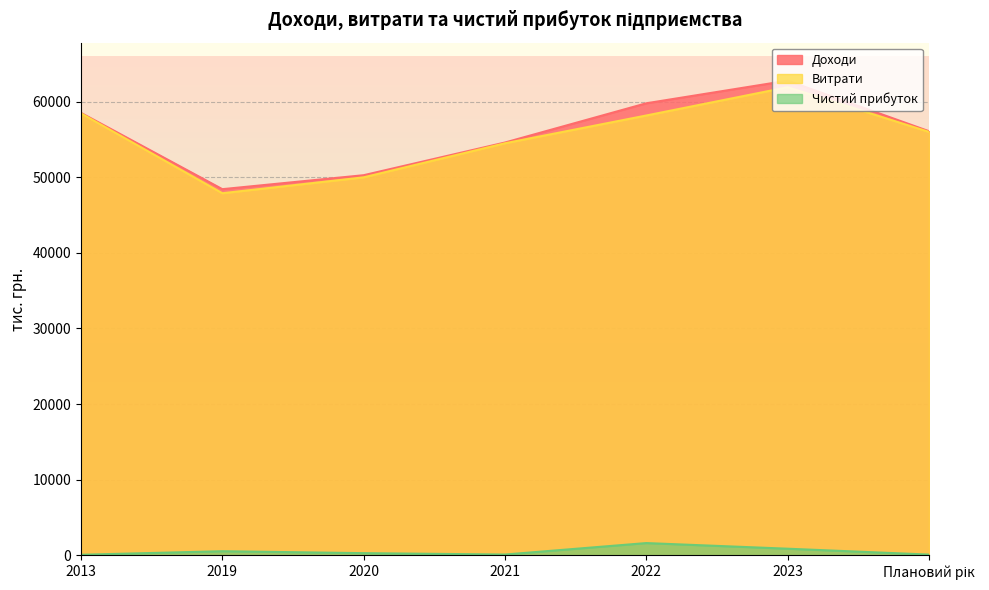

What is the minimum value for Доходи?

48410.0